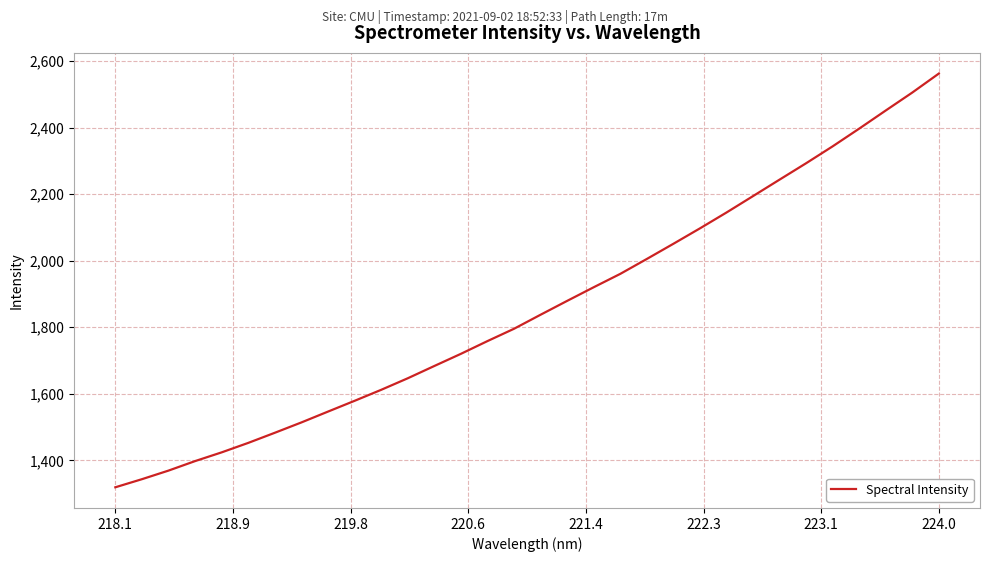

What is the greatest value displayed?

2562.3